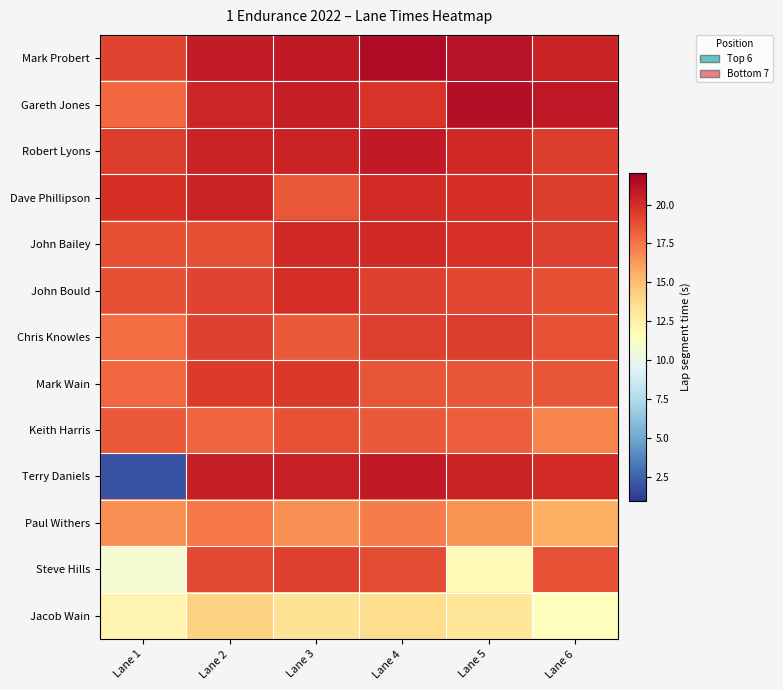

List the series in order of their peak value, lowest first.

Jacob Wain, Paul Withers, Keith Harris, Steve Hills, Chris Knowles, Mark Wain, John Bould, John Bailey, Dave Phillipson, Terry Daniels, Robert Lyons, Gareth Jones, Mark Probert